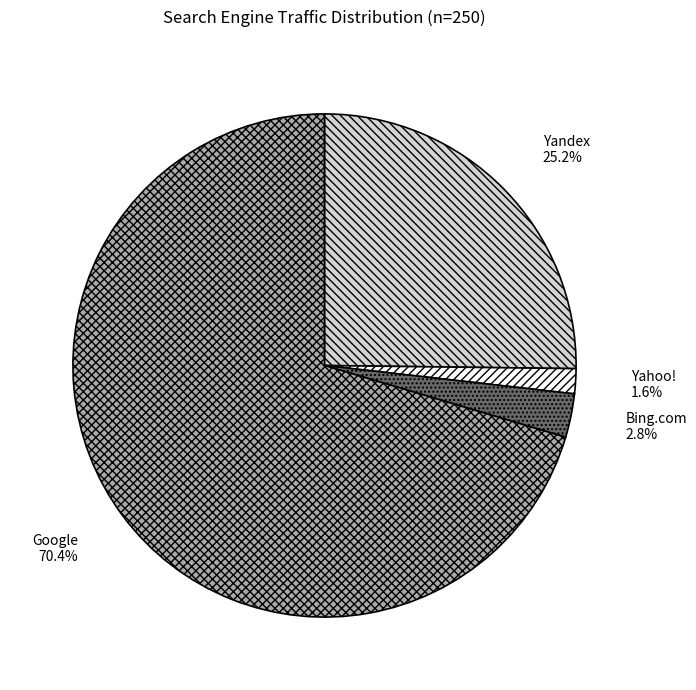

To the nearest percent, what is the average slice percentage?

25%